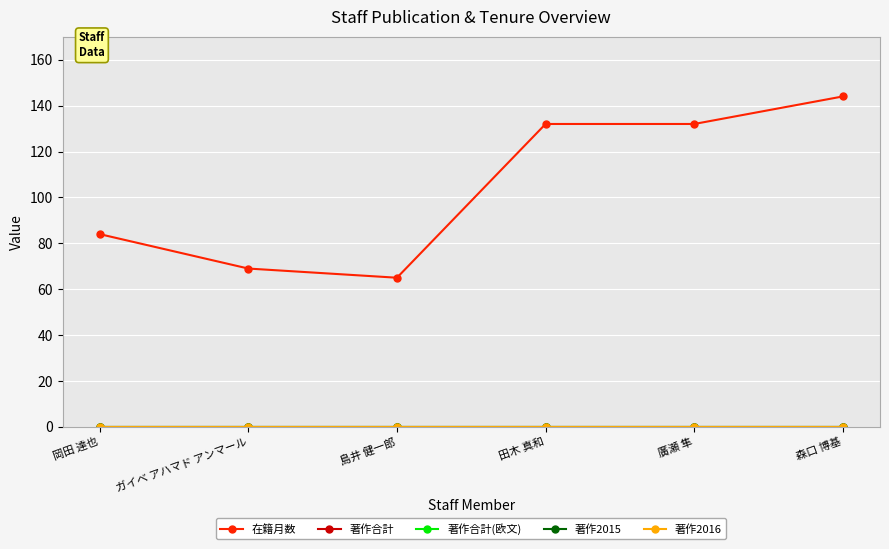

Reading left to right, extract all data points from this chart.

在籍月数: 84	69	65	132	132	144
著作合計: 0	0	0	0	0	0
著作合計(欧文): 0	0	0	0	0	0
著作2015: 0	0	0	0	0	0
著作2016: 0	0	0	0	0	0